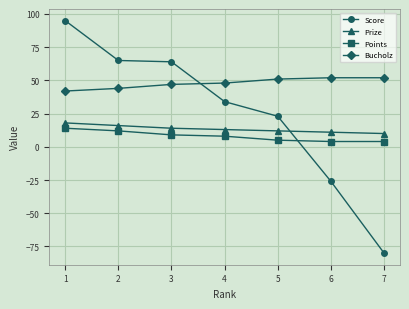

What are all the series names shown in the legend?

Score, Prize, Points, Bucholz